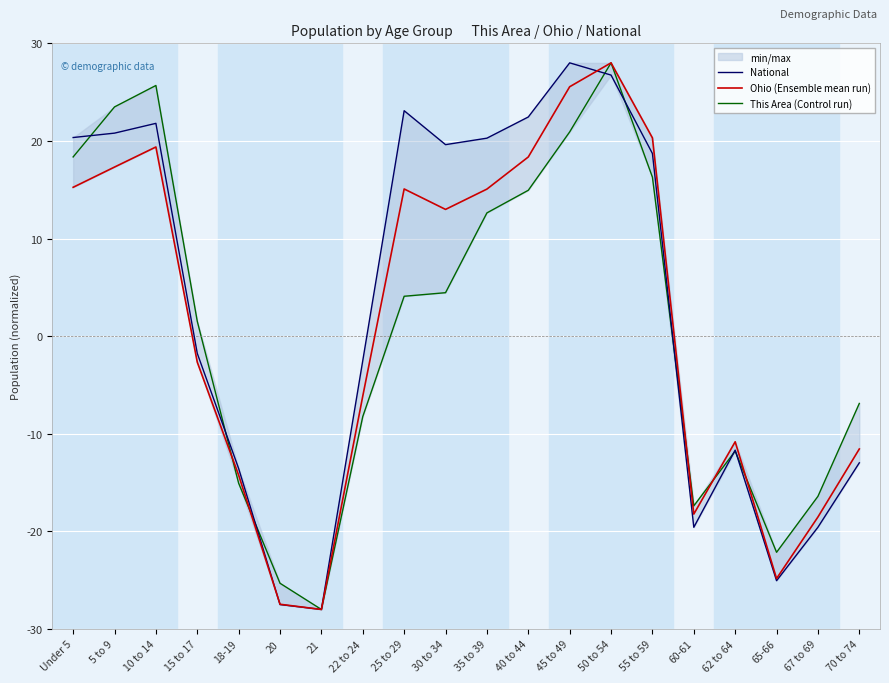

True or false: This Area (Control run) and National cross at least once.

True